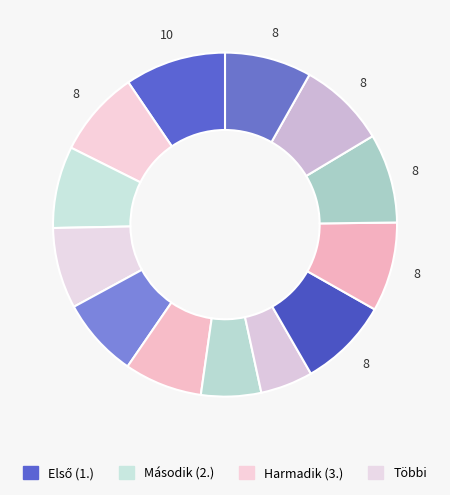

Count the number of slices in the pie.

13